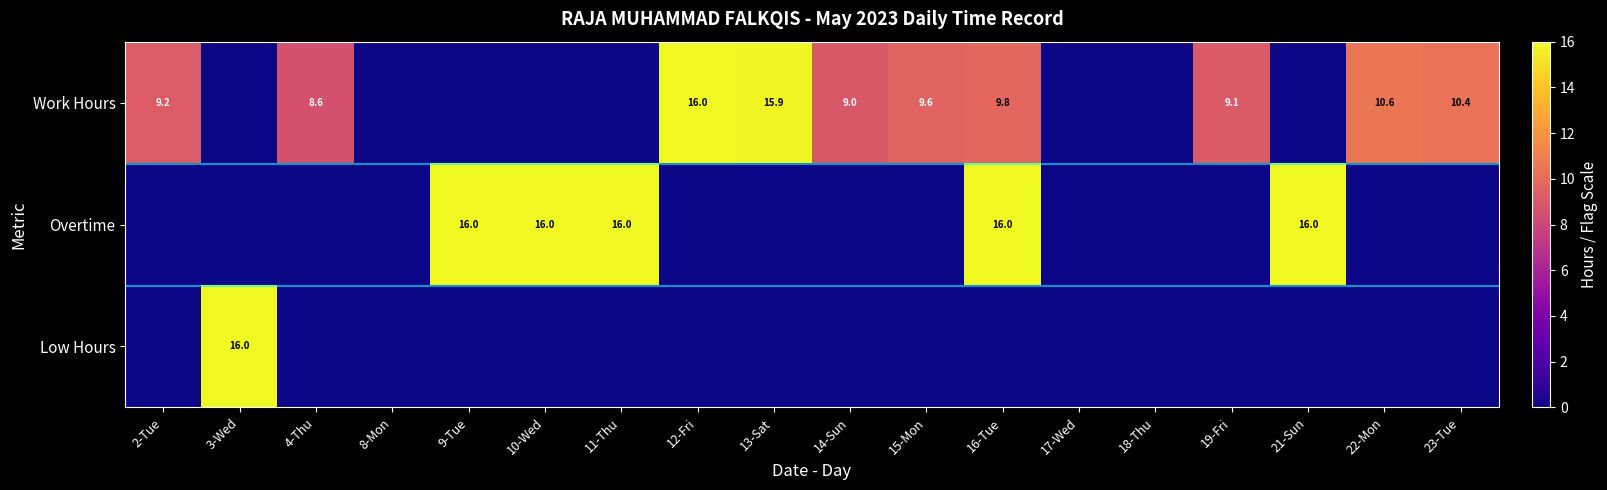

What is the spread (max minus min) of values at 11-Thu?

16.0